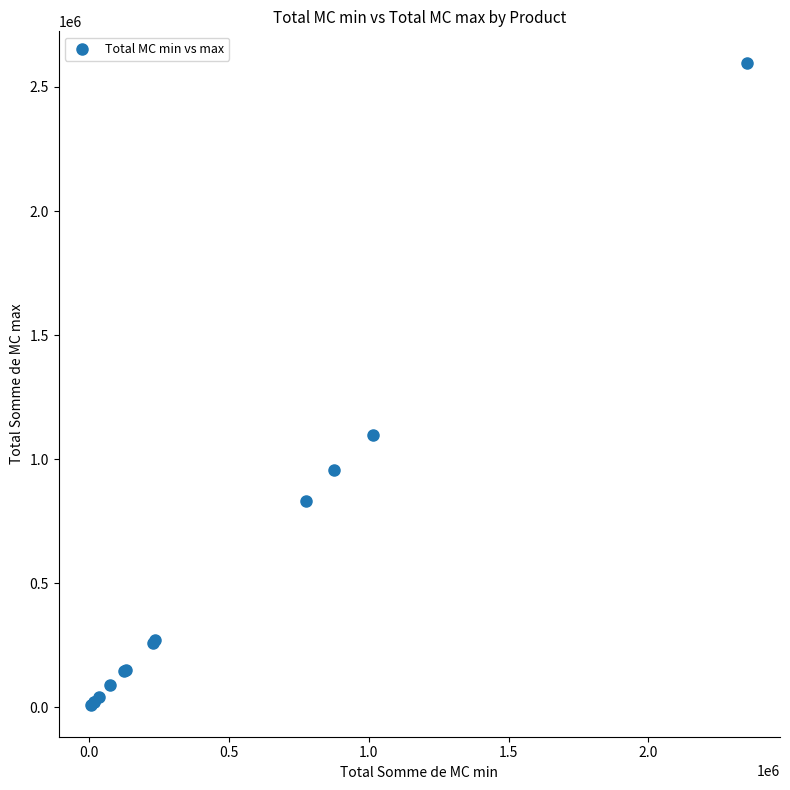

What Y value in the scatter plot is closest to 1302609?

1097362